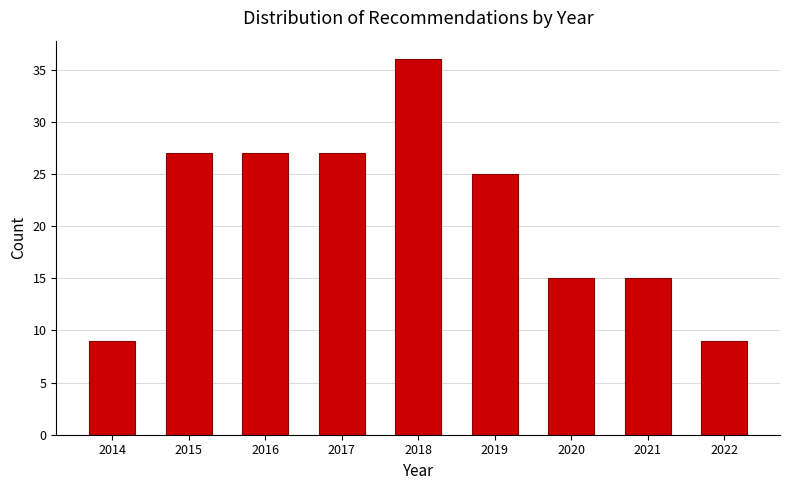

Reading left to right, list all the values displayed in this chart.

9	27	27	27	36	25	15	15	9